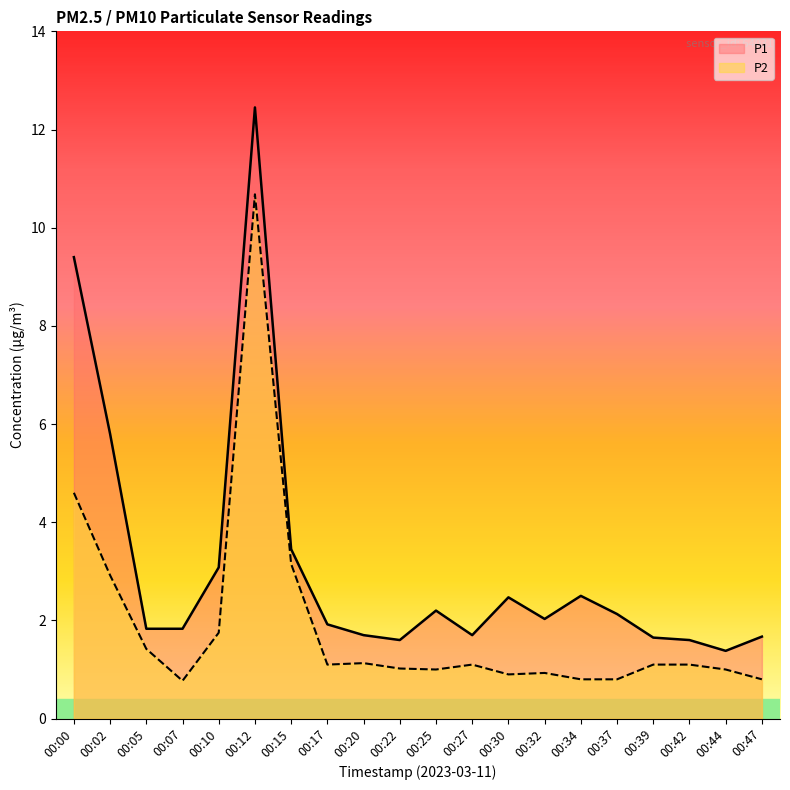

At how many categories does at least one series exceed 3?

5